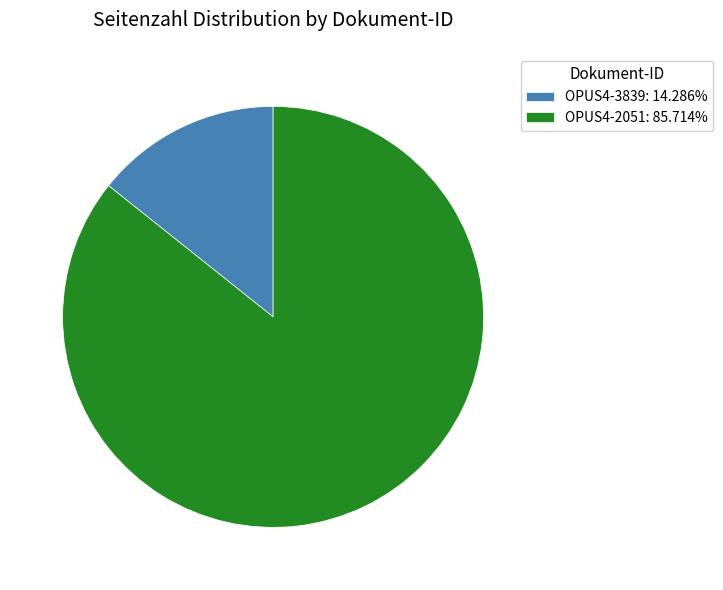

What is the ratio of the value at OPUS4-3839 to the value at OPUS4-2051?

0.2